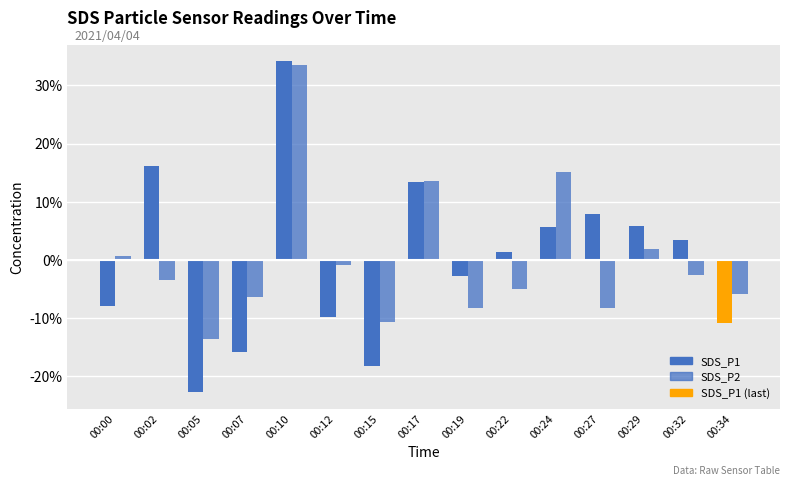

What is the difference between the second highest and minimum values in the SDS_P2 series?

28.7